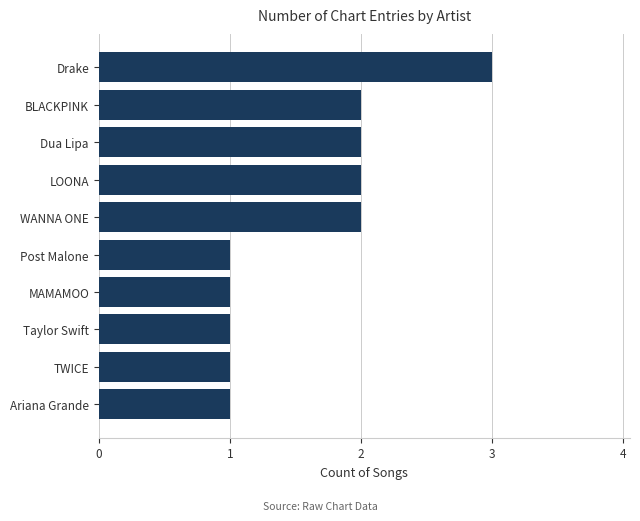

The chart shows a value of 1 at TWICE. True or false?

True